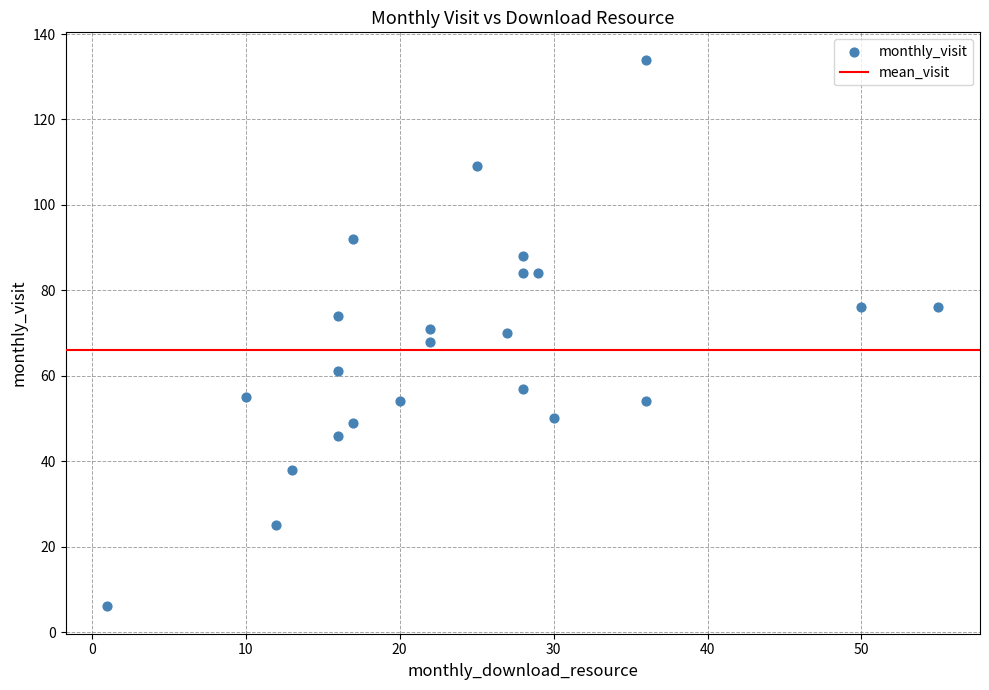

What is the range of Y values (max minus min)?

128